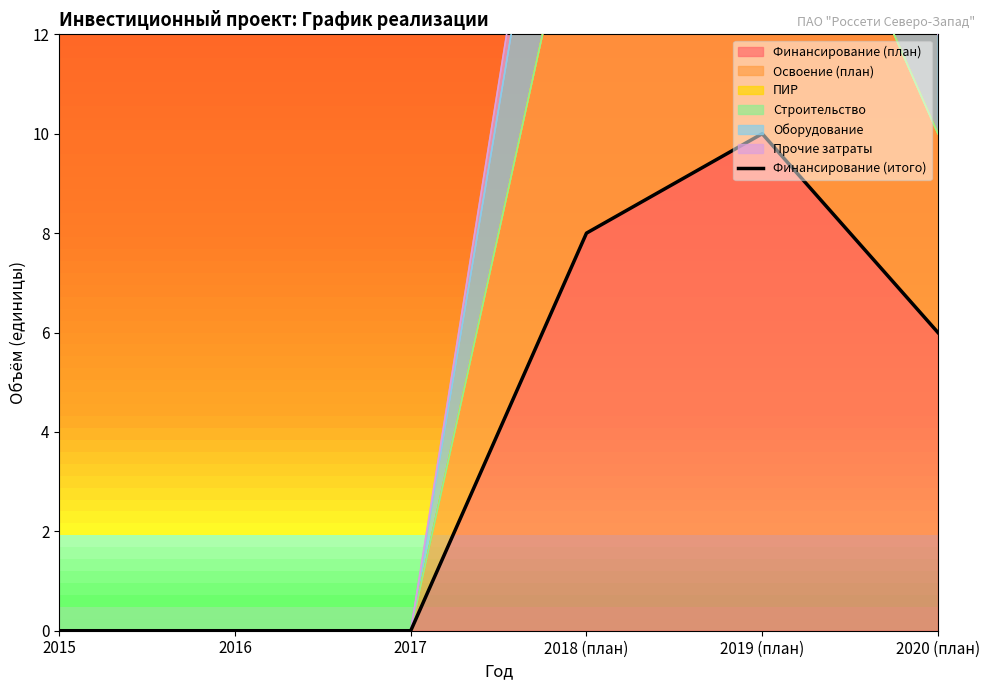

Rank the categories by value from lowest to highest.

2015, 2016, 2017, 2020 (план), 2018 (план), 2019 (план)